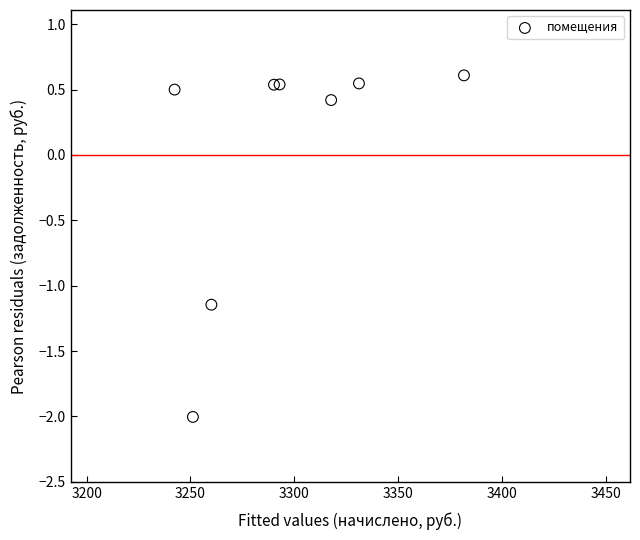

What is the range of Y values (max minus min)?

2.6